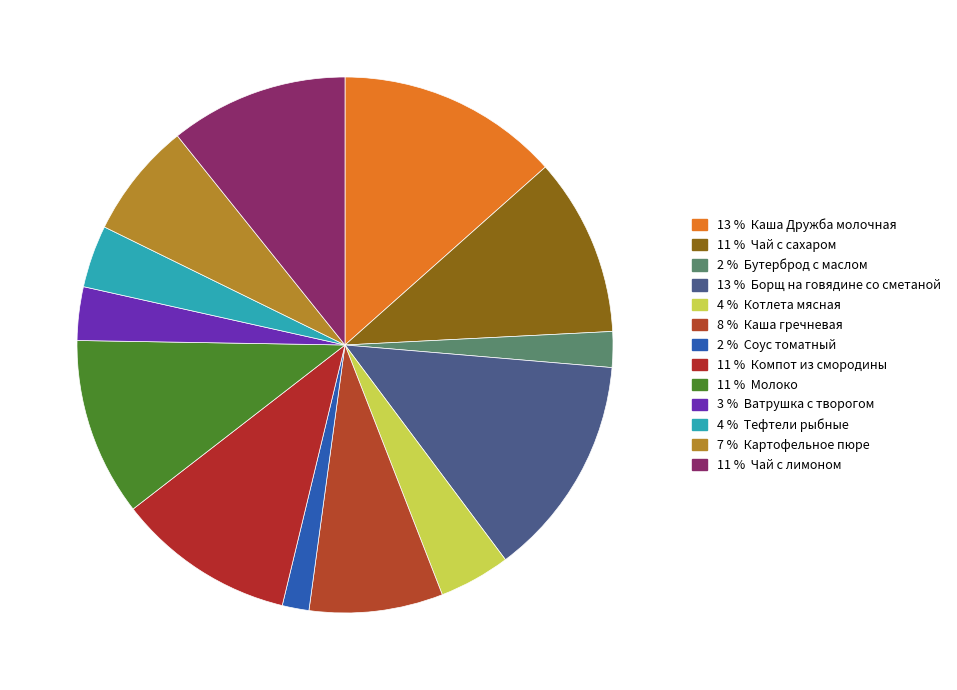

How many slices are in this pie chart?

13